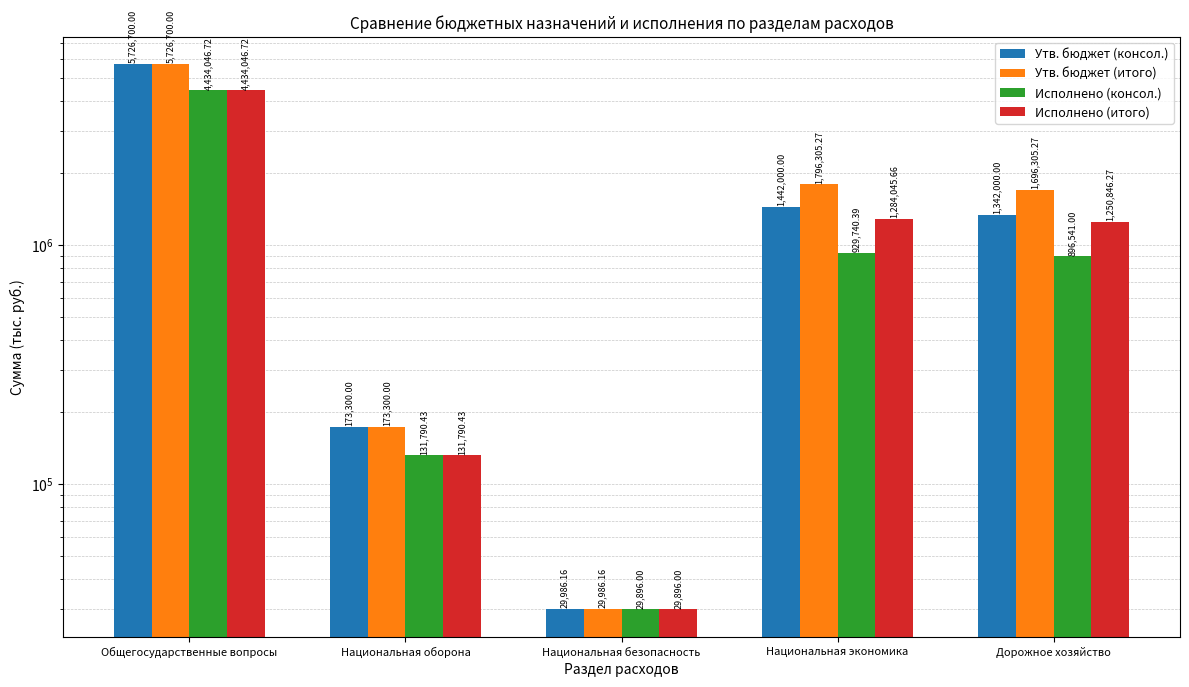

What is the minimum value for Исполнено (консол.)?

29896.0